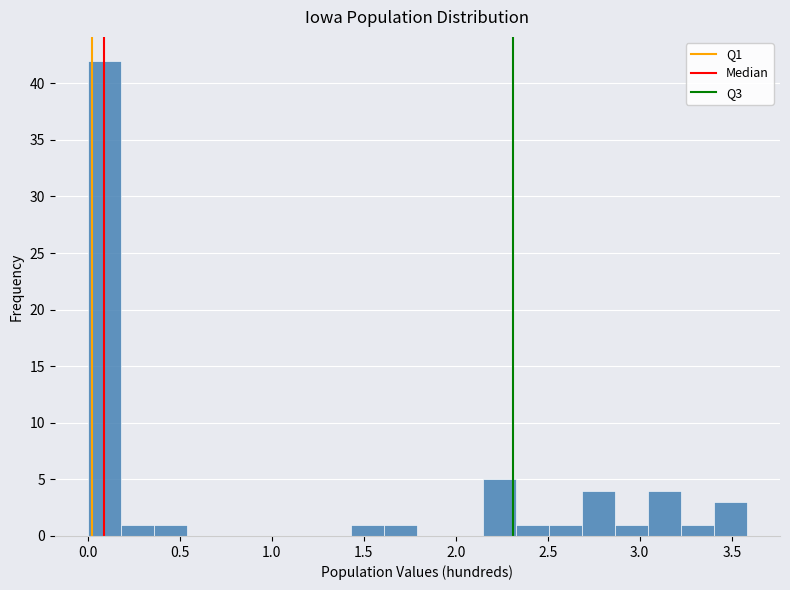

Read against the x-axis, roughly where is the centre of the tallest bar?

0.10